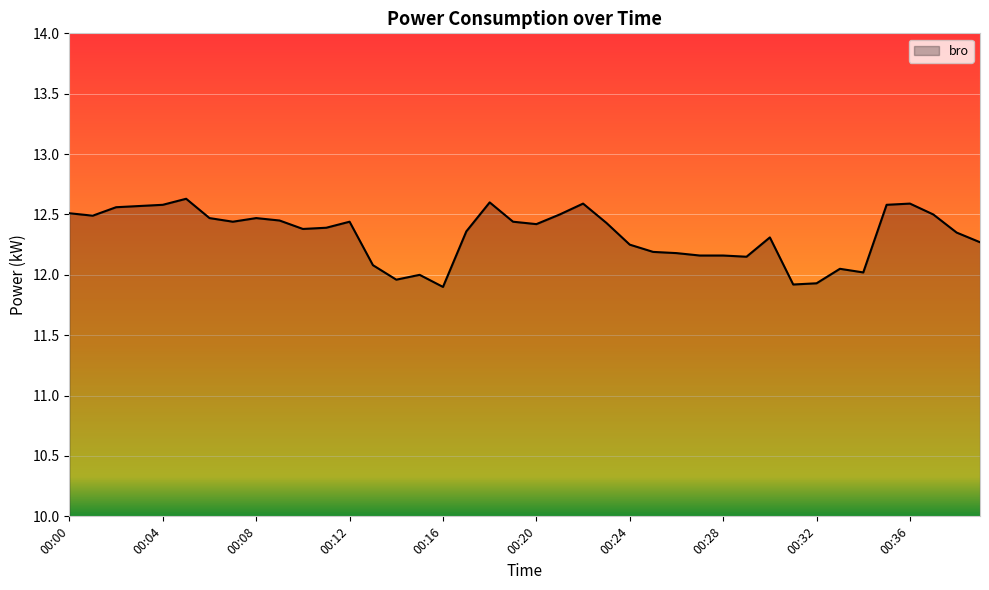

What is the smallest value displayed?

11.9